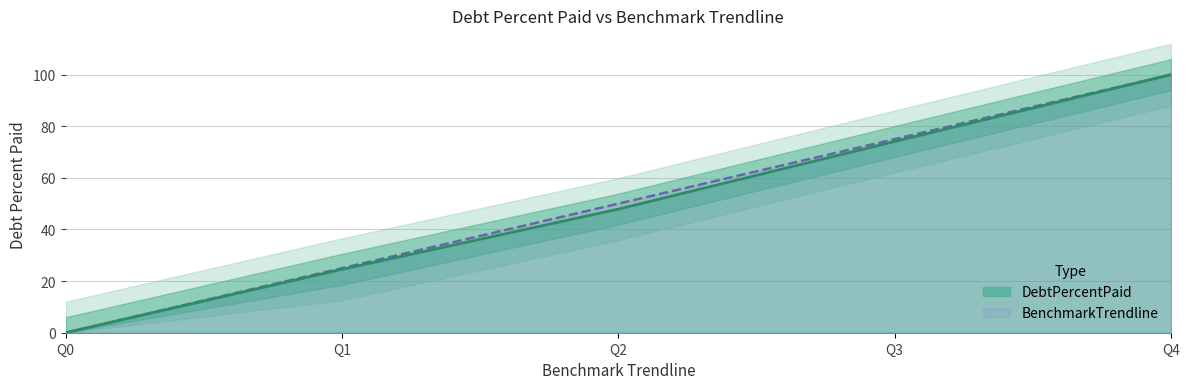

Which series changed the most between Q1 and Q4?

DebtPercentPaid